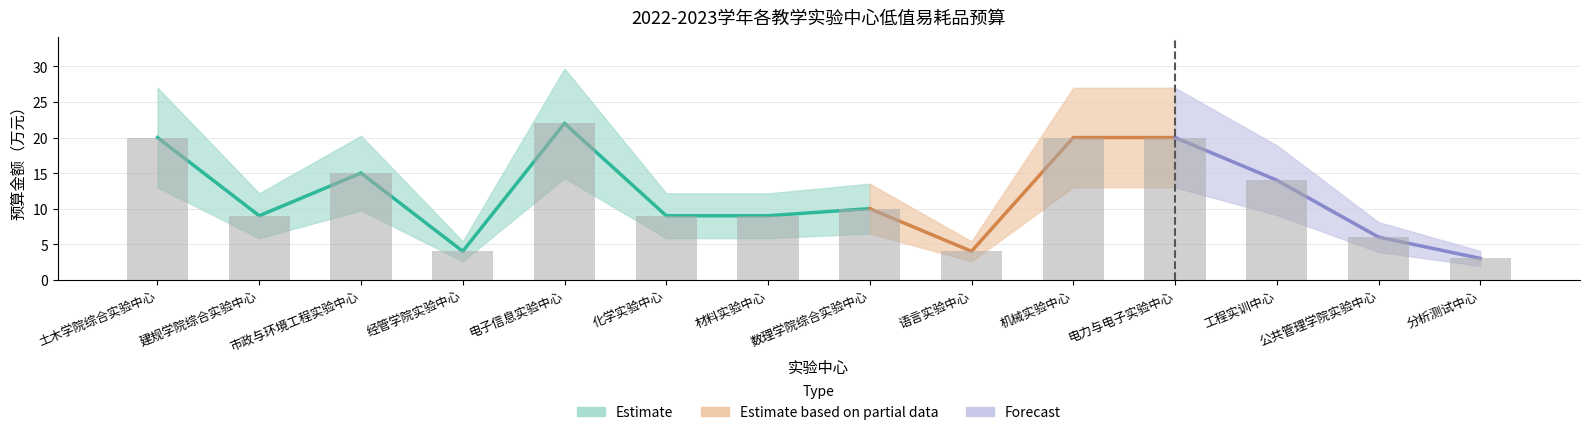

List the labels in order of value, largest first.

电子信息实验中心, 土木学院综合实验中心, 机械实验中心, 电力与电子实验中心, 市政与环境工程实验中心, 工程实训中心, 数理学院综合实验中心, 建规学院综合实验中心, 化学实验中心, 材料实验中心, 公共管理学院实验中心, 经管学院实验中心, 语言实验中心, 分析测试中心